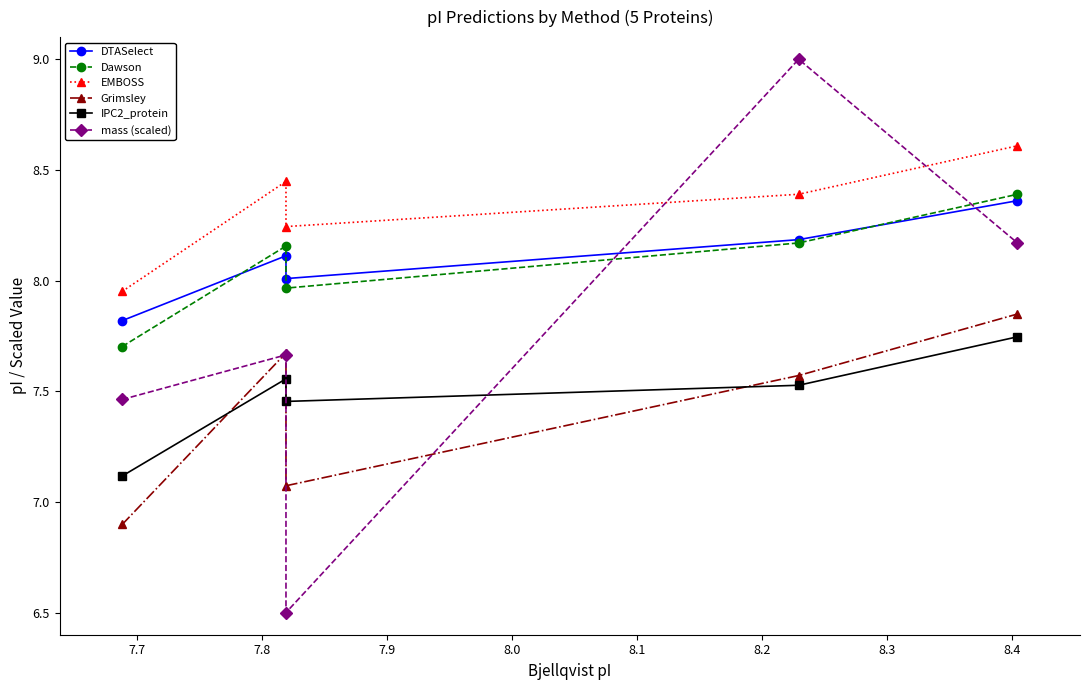

Reading left to right, list all the values displayed in this chart.

DTASelect: 7.8	8.1	8.0	8.2	8.4
Dawson: 7.7	8.2	8.0	8.2	8.4
EMBOSS: 8.0	8.4	8.2	8.4	8.6
Grimsley: 6.9	7.7	7.1	7.6	7.8
IPC2_protein: 7.1	7.6	7.5	7.5	7.7
mass (scaled): 7.5	7.7	6.5	9.0	8.2